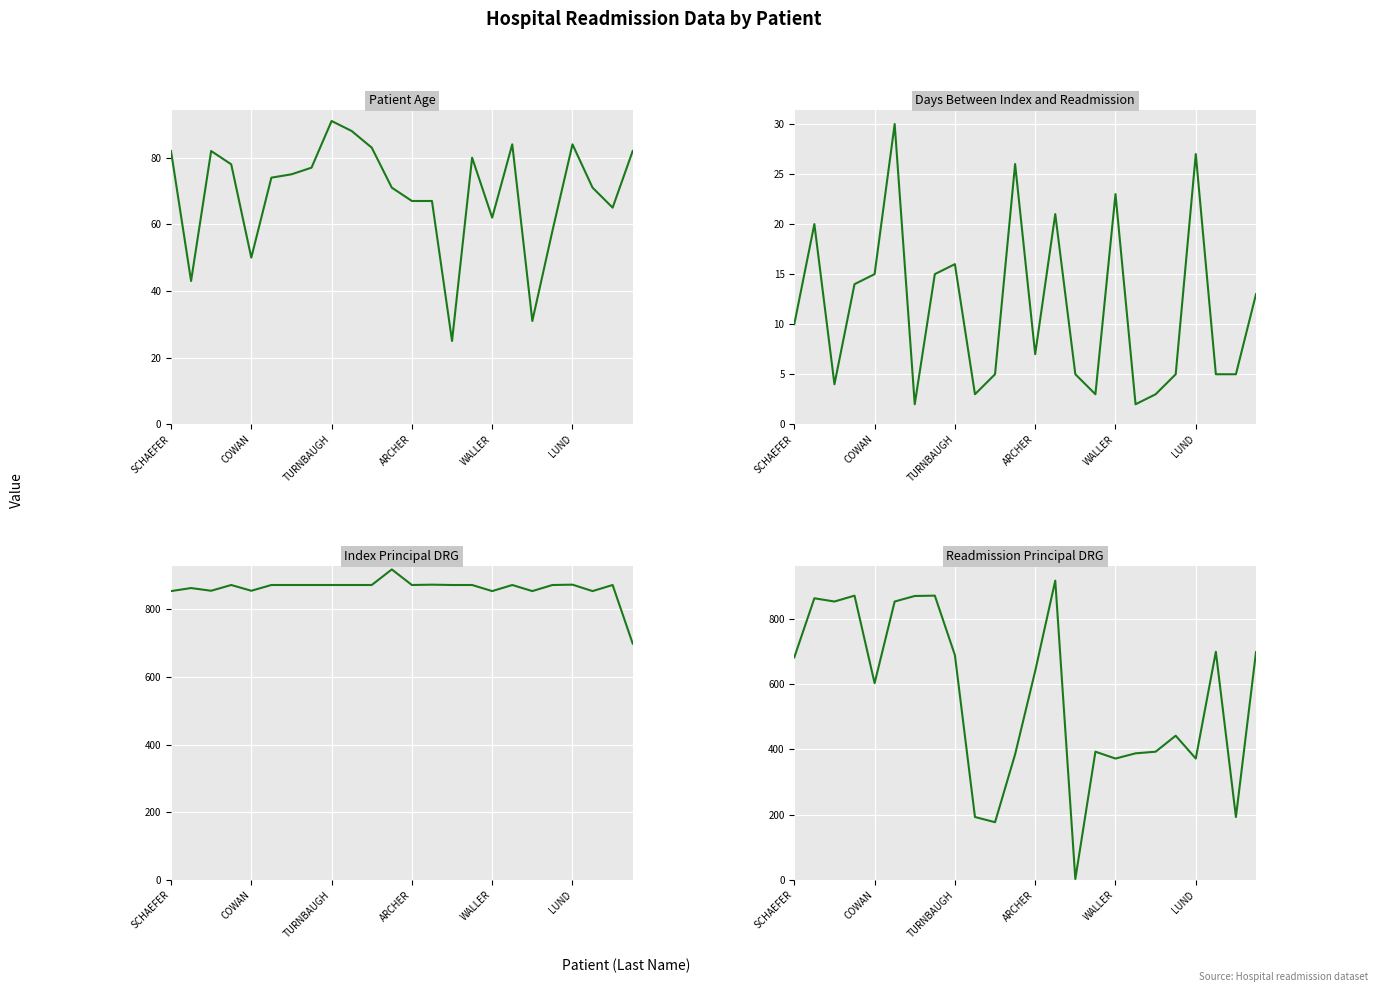

True or false: Index Principal DRG has a value of 862 at COWAN.

True